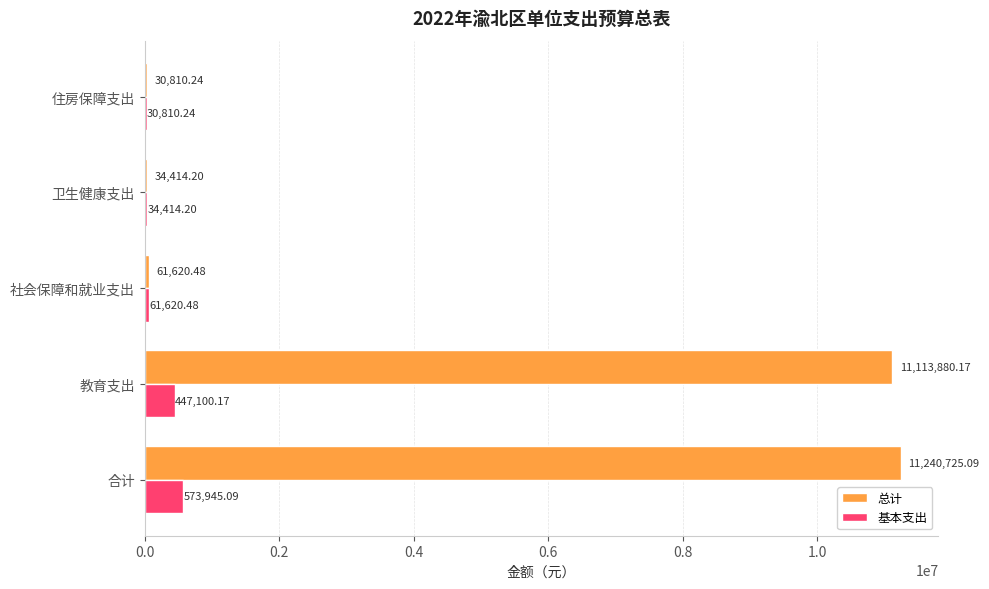

Is the value of 基本支出 at 社会保障和就业支出 greater than the value of 总计 at 合计?

No